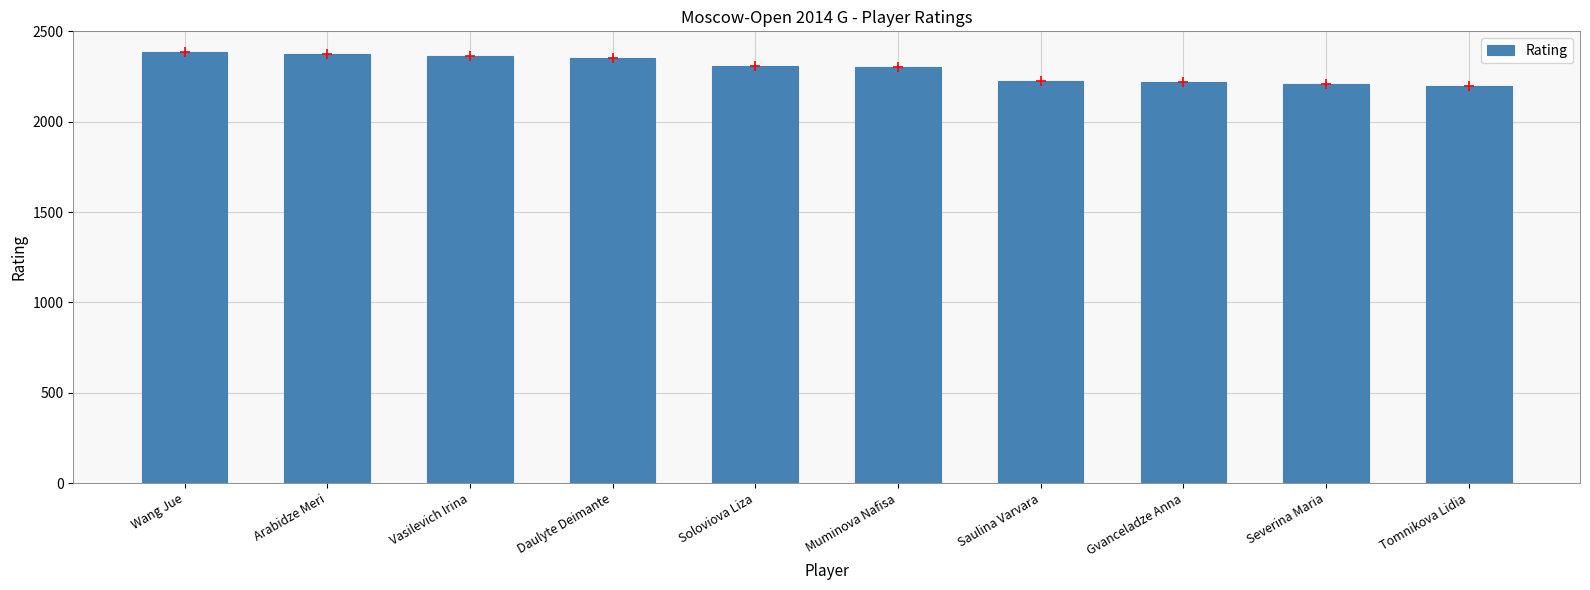

Between Tomnikova Lidia and Wang Jue, which is larger?

Wang Jue